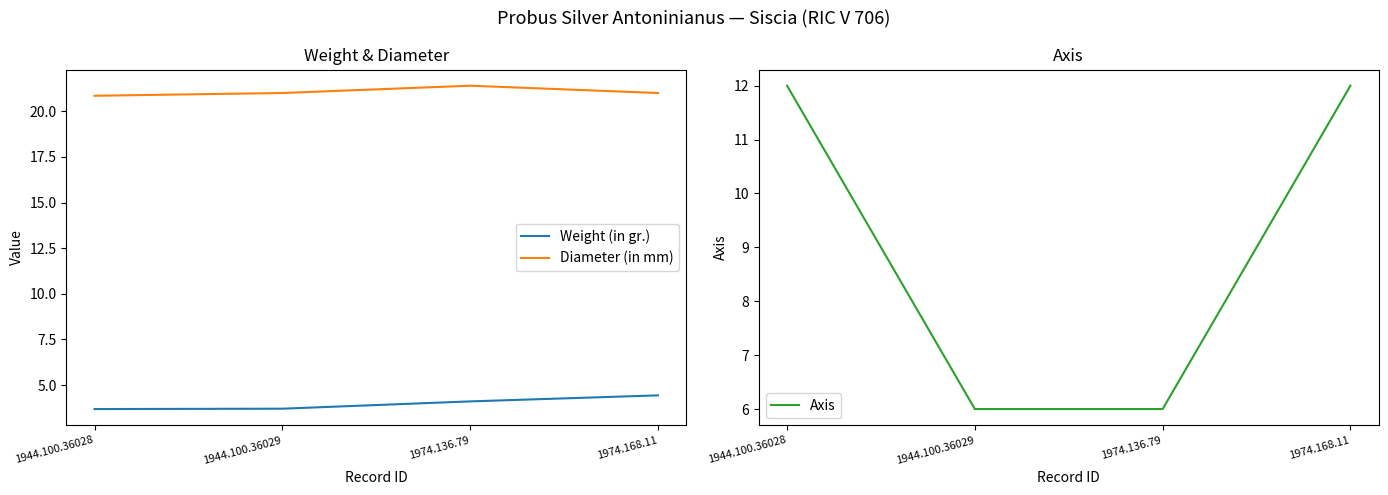

Reading left to right, what are all the values shown in this chart?

Weight (in gr.): 1944.100.36028=3.7	1944.100.36029=3.7	1974.136.79=4.1	1974.168.11=4.4
Diameter (in mm): 1944.100.36028=20.9	1944.100.36029=21.0	1974.136.79=21.4	1974.168.11=21.0
Axis: 1944.100.36028=12.0	1944.100.36029=6.0	1974.136.79=6.0	1974.168.11=12.0